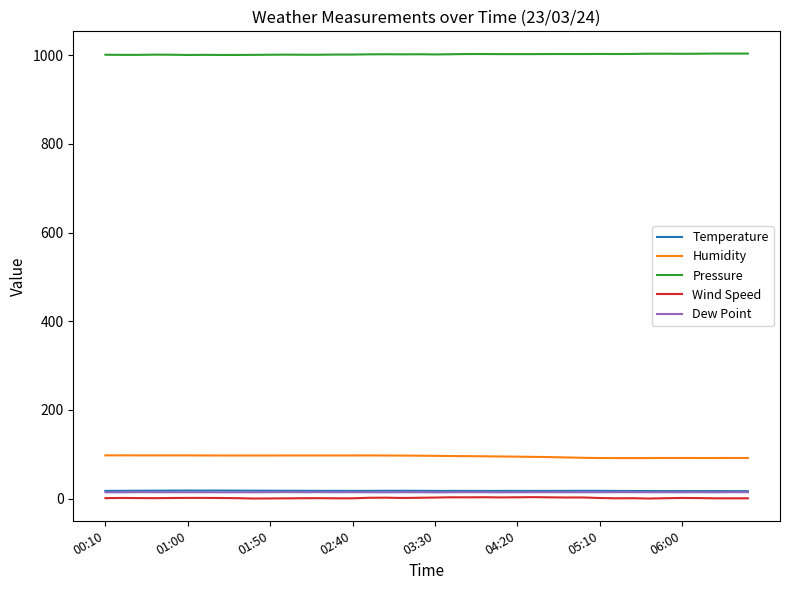

True or false: Humidity and Temperature intersect in this chart.

False